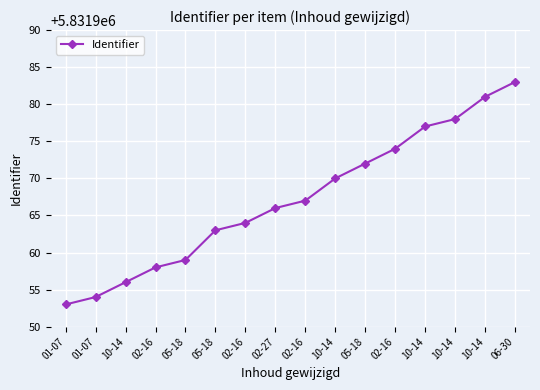

Read the value at 10-14, to the nearest 10.

5831980